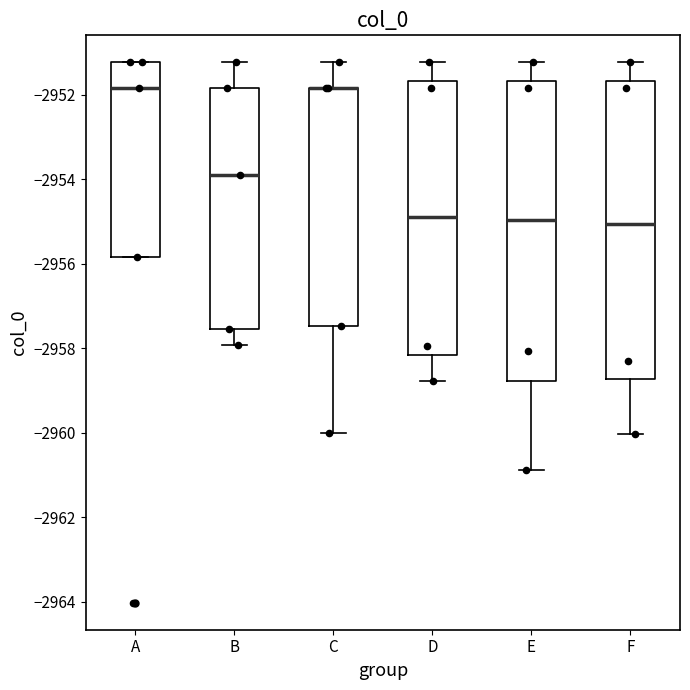

Where is the lower edge of the box for E on the y-axis? The values are not printed on the chart, so give them approximately, as read against the axis.

-2958.8